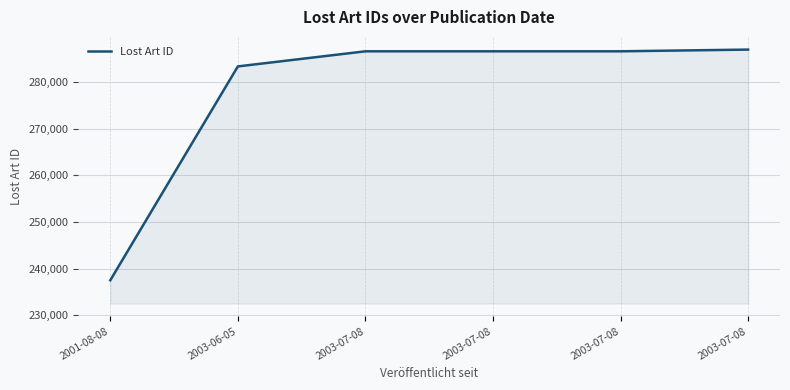

Reading left to right, extract all data points from this chart.

237489	283380	286620	286621	286622	286989